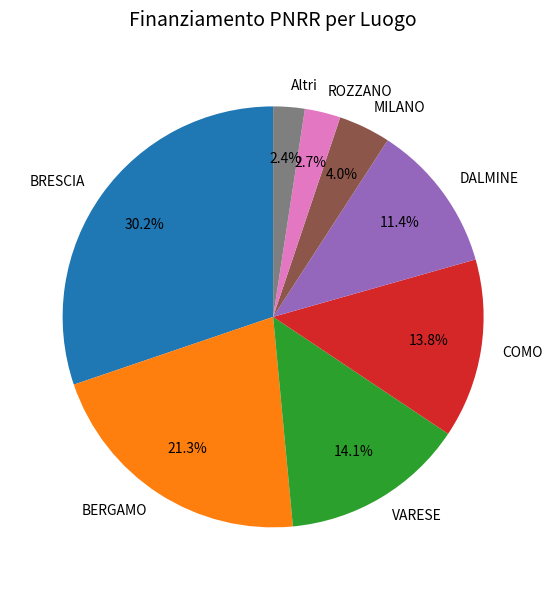

To the nearest percent, what portion does COMO represent?

14%